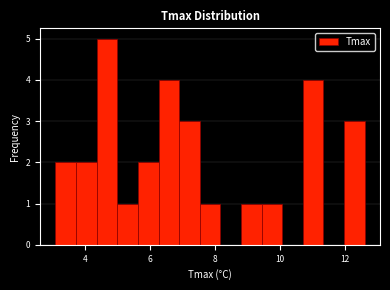

Read against the x-axis, roughly where is the centre of the tallest bar?

4.6